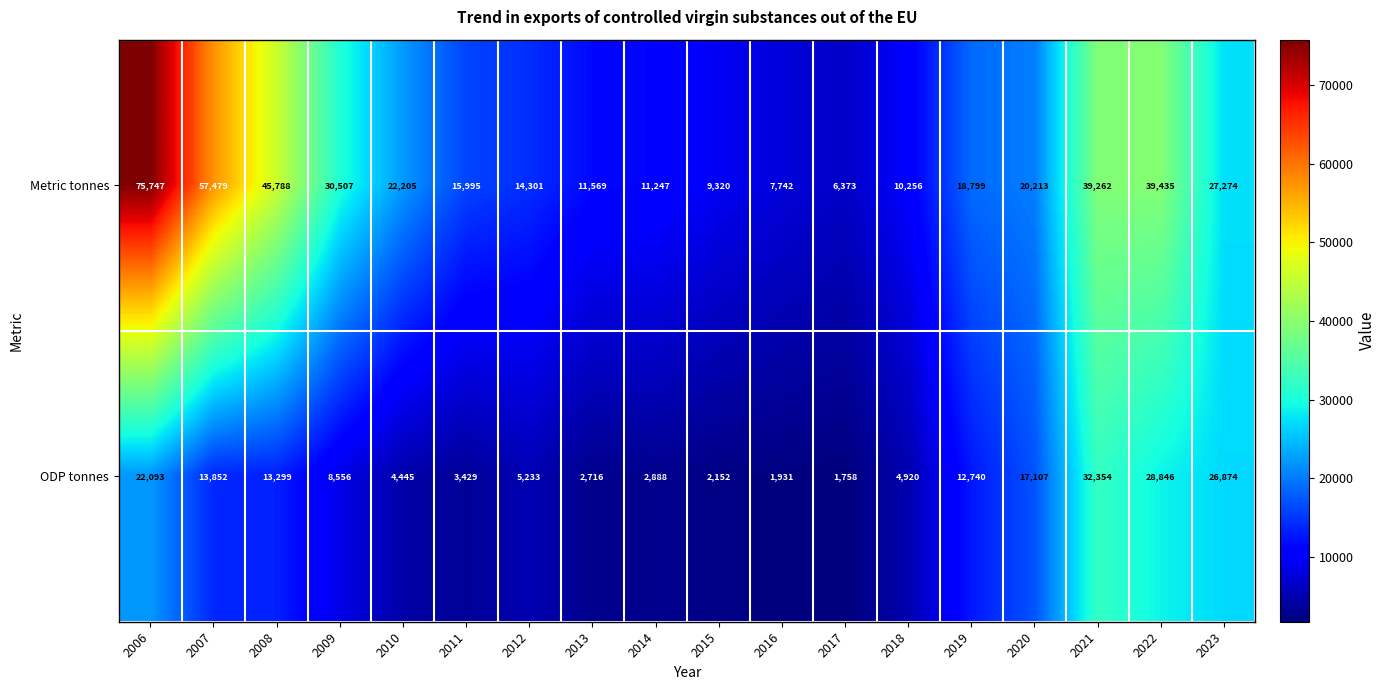

What is the difference between the maximum and minimum values in the Metric tonnes series?

69374